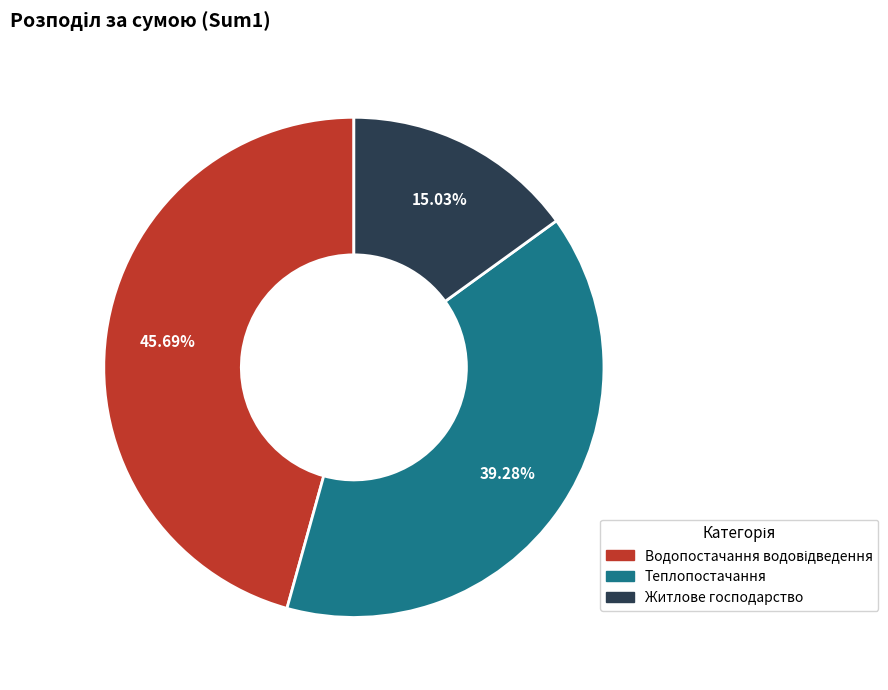

Is it true that Теплопостачання is 39% of the pie?

True